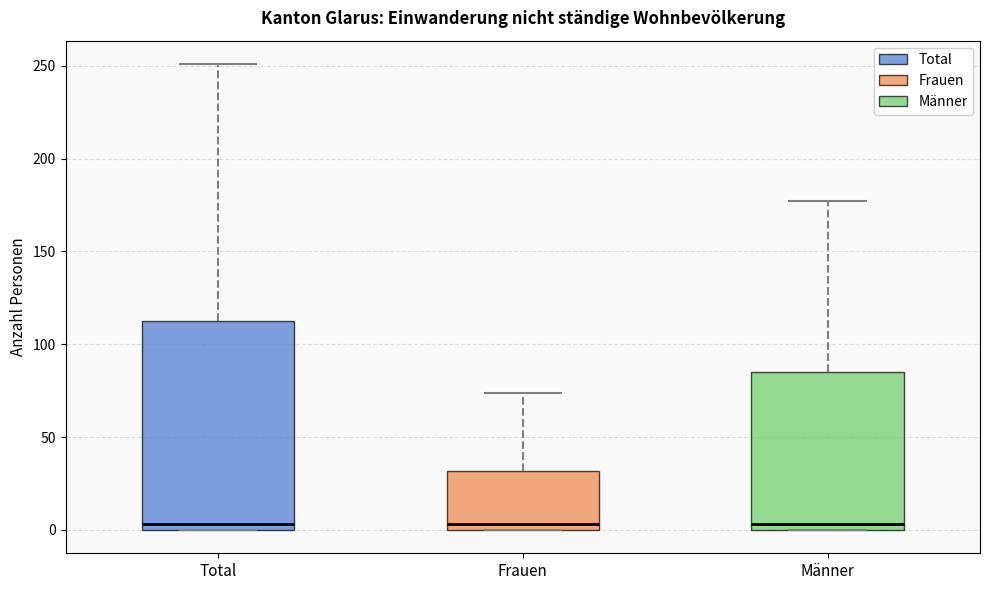

Reading left to right, transcribe this box plot: for each box, give where its median line is, the range the box spans, and where its two whiskers end, as read against the y-axis. The values are not printed on the chart, so give them approximately, as read against the axis.

Total: median 5, box 0 to 115, whiskers 0 to 250
Frauen: median 5, box 0 to 30, whiskers 0 to 75
Männer: median 5, box 0 to 85, whiskers 0 to 175